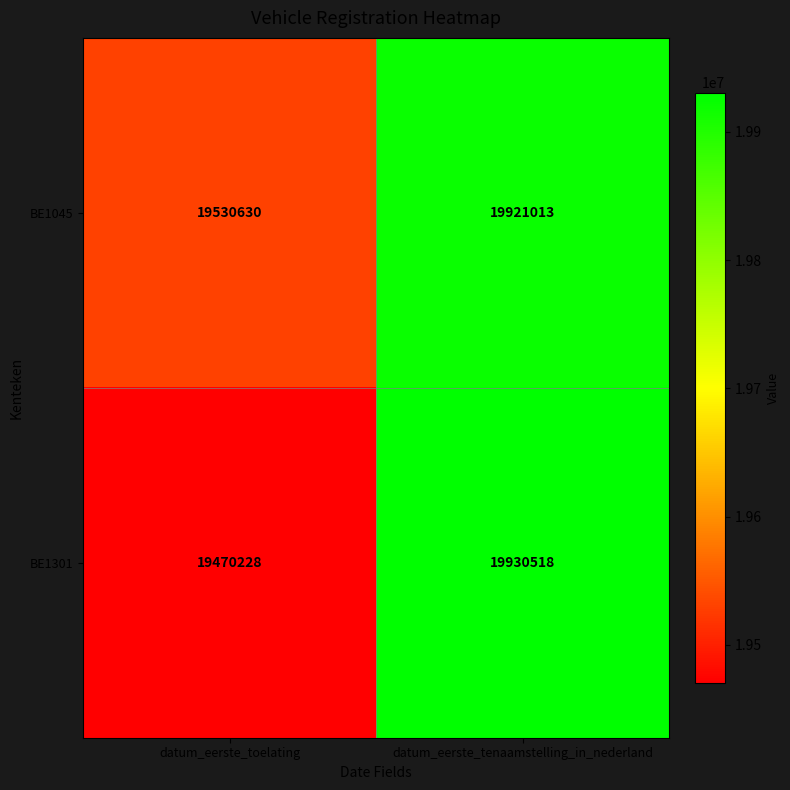

Which series has the largest total across all categories?

BE1045